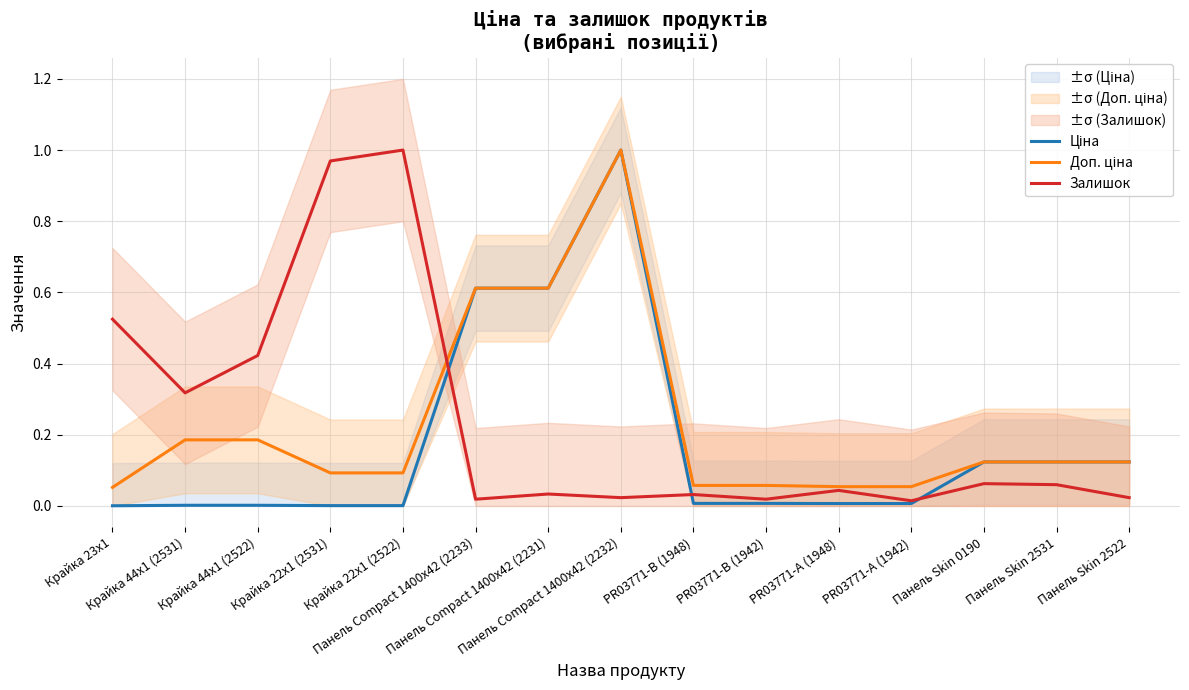

What position from the left is PR03771-B (1948)?

9